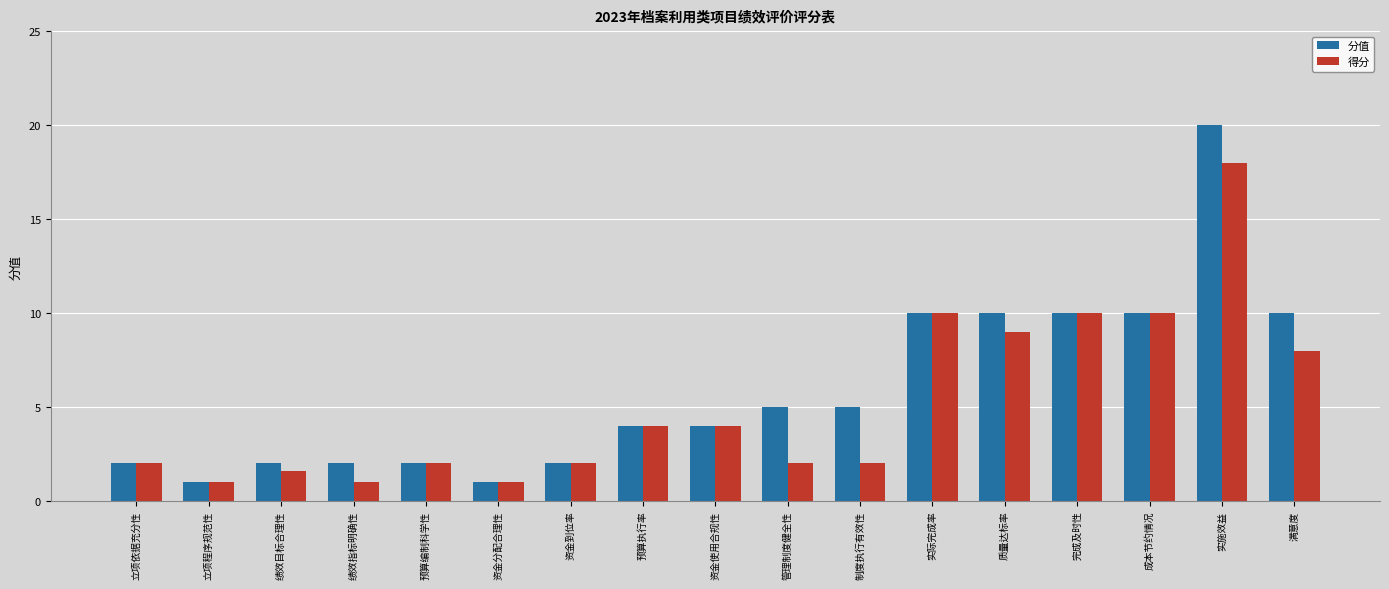

Which series has the widest spread of values?

分值